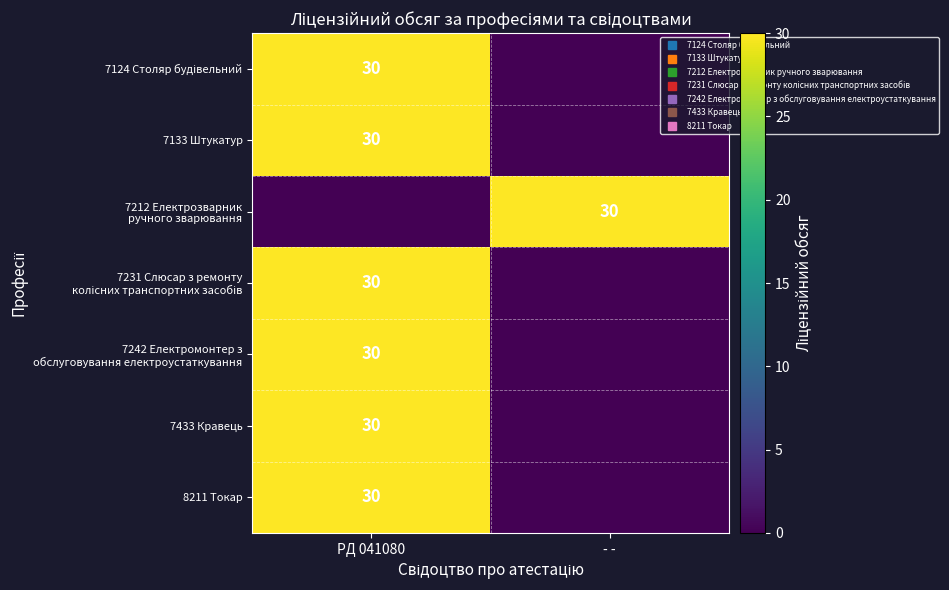

What is the sum of the 7433 Кравець values at РД 041080 and - -?

30